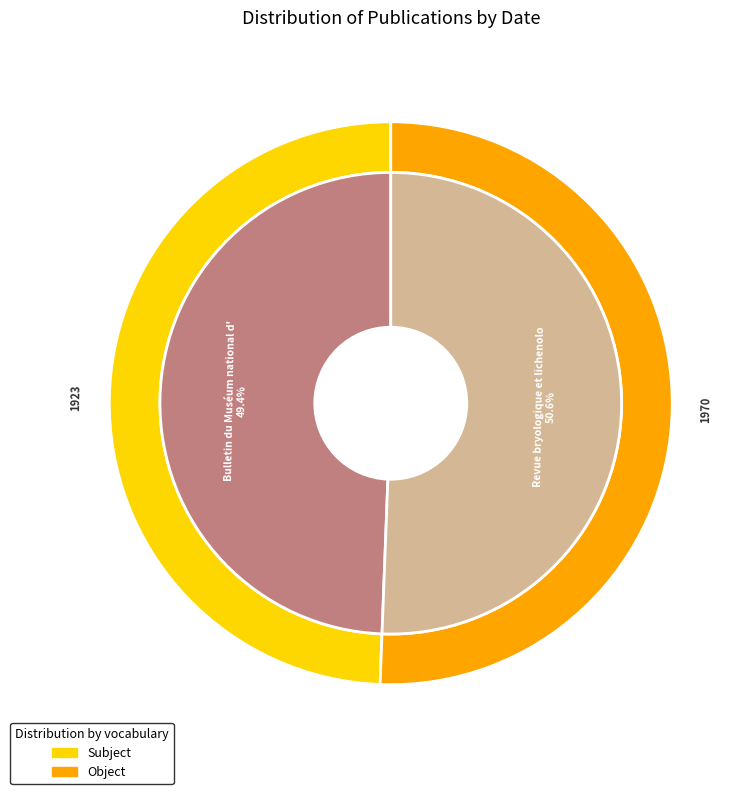

How many segments does this pie chart have?

2